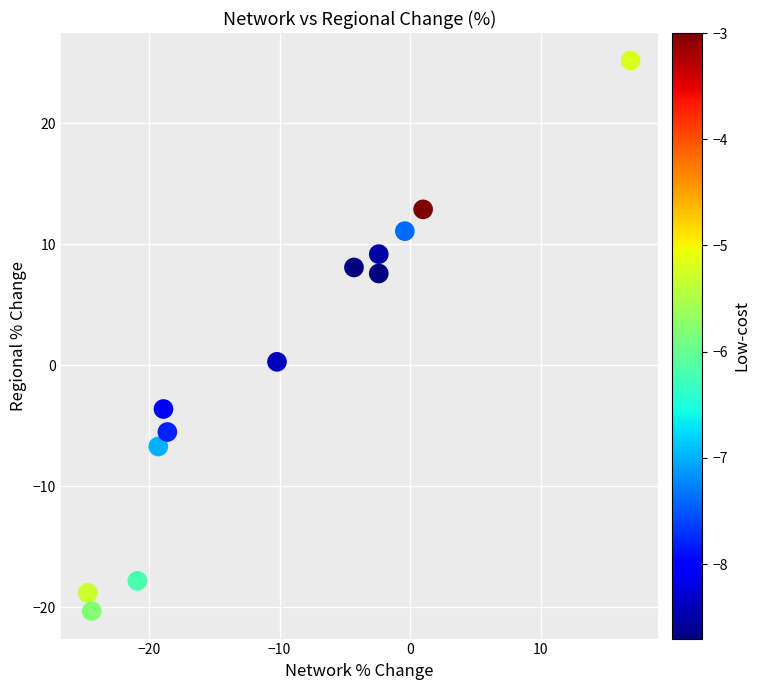

What is the range of Y values (max minus min)?

45.5